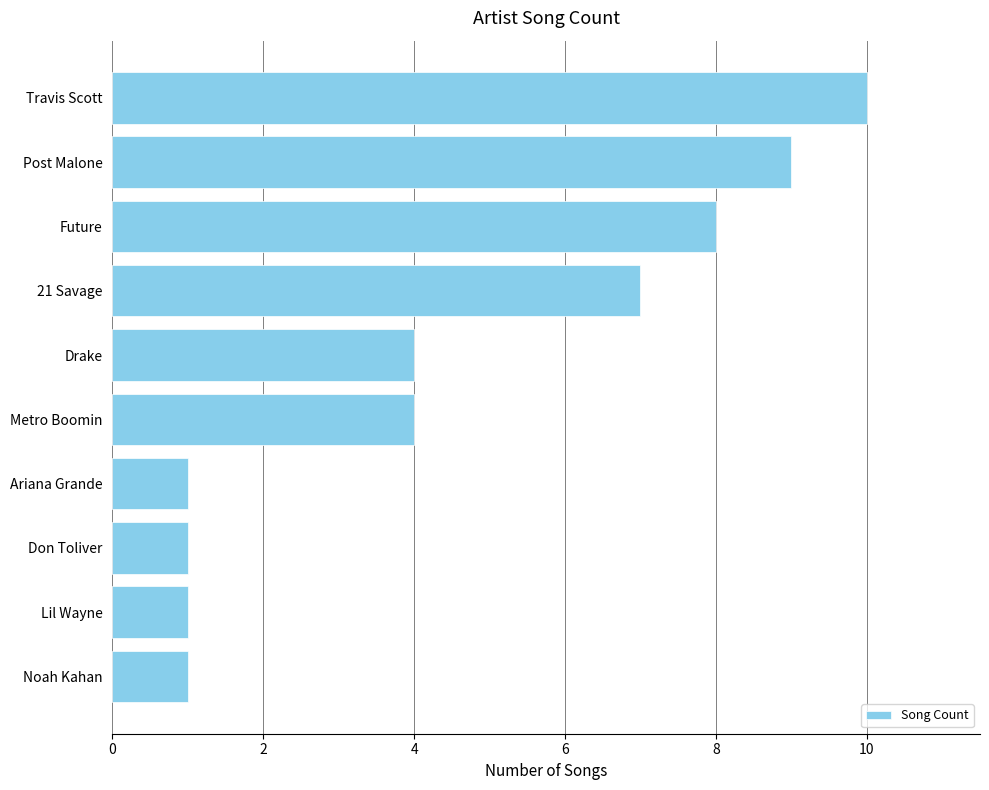

How many categories are shown in the chart?

10